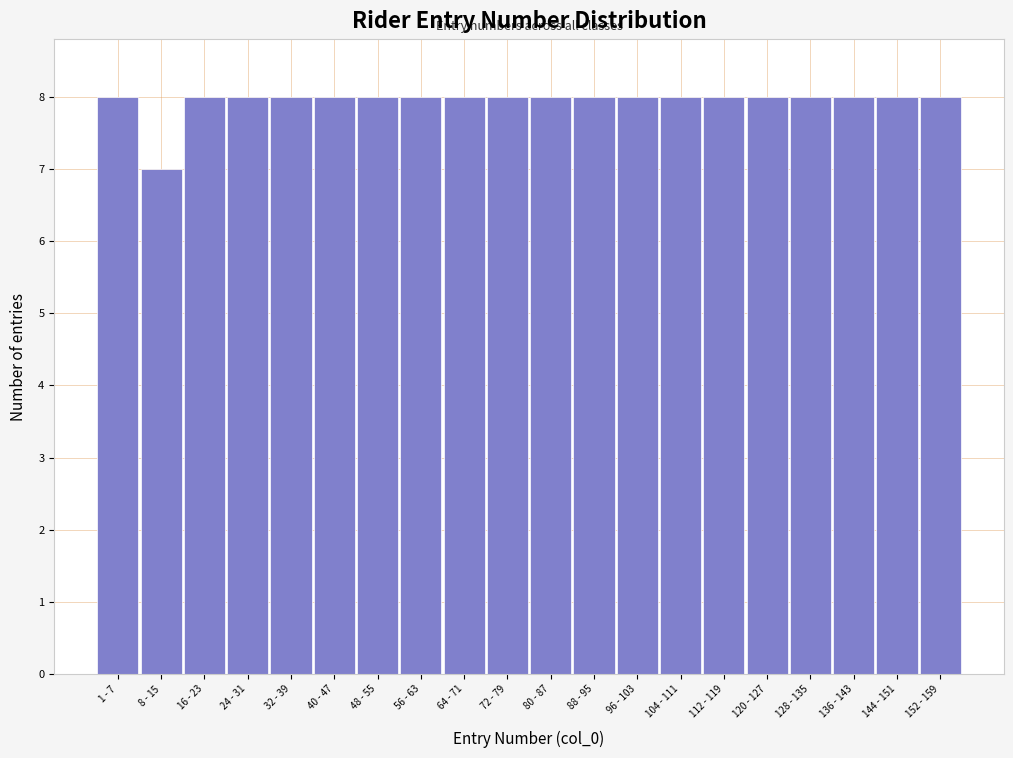

Reading left to right, what are all the values shown in this chart?

1 - 7=8	8 - 15=7	16 - 23=8	24 - 31=8	32 - 39=8	40 - 47=8	48 - 55=8	56 - 63=8	64 - 71=8	72 - 79=8	80 - 87=8	88 - 95=8	96 - 103=8	104 - 111=8	112 - 119=8	120 - 127=8	128 - 135=8	136 - 143=8	144 - 151=8	152 - 159=8